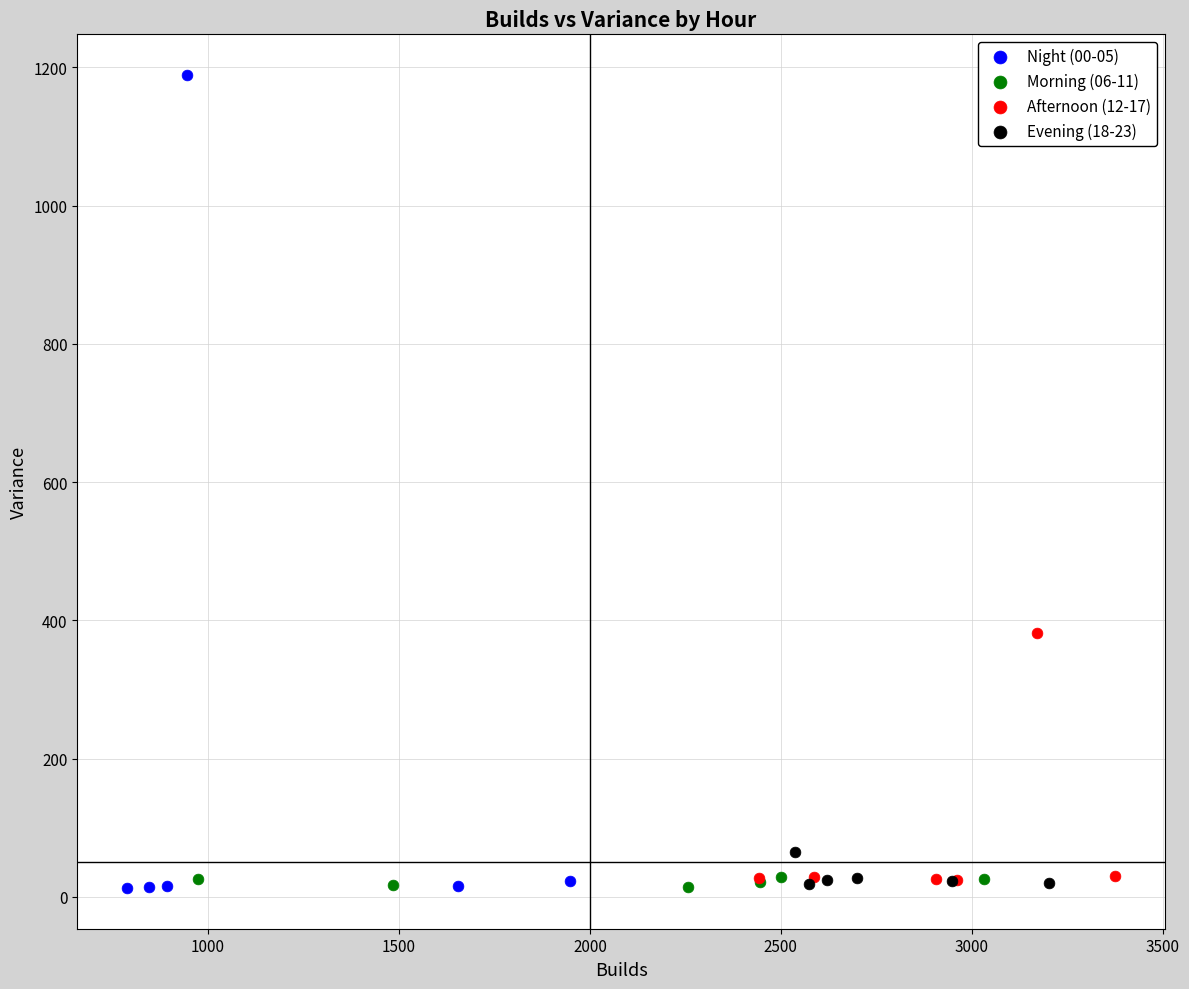

Which series reaches the maximum Y coordinate?

Night (00-05)